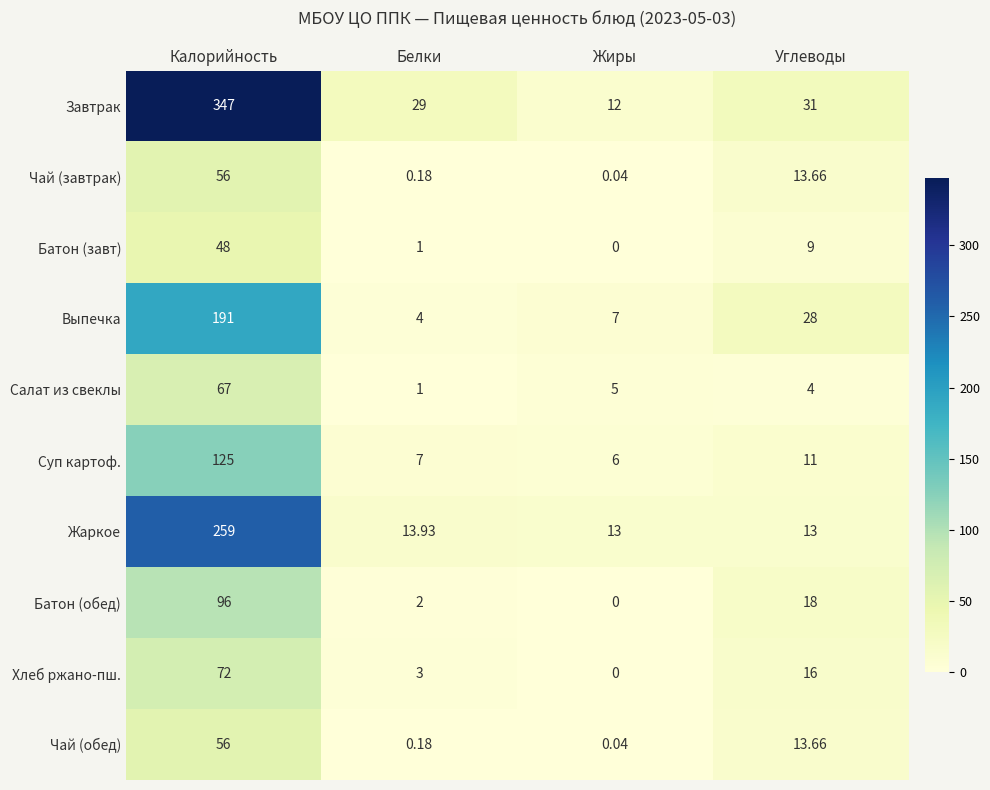

Rank the categories by Батон (обед) value from lowest to highest.

Жиры, Белки, Углеводы, Калорийность